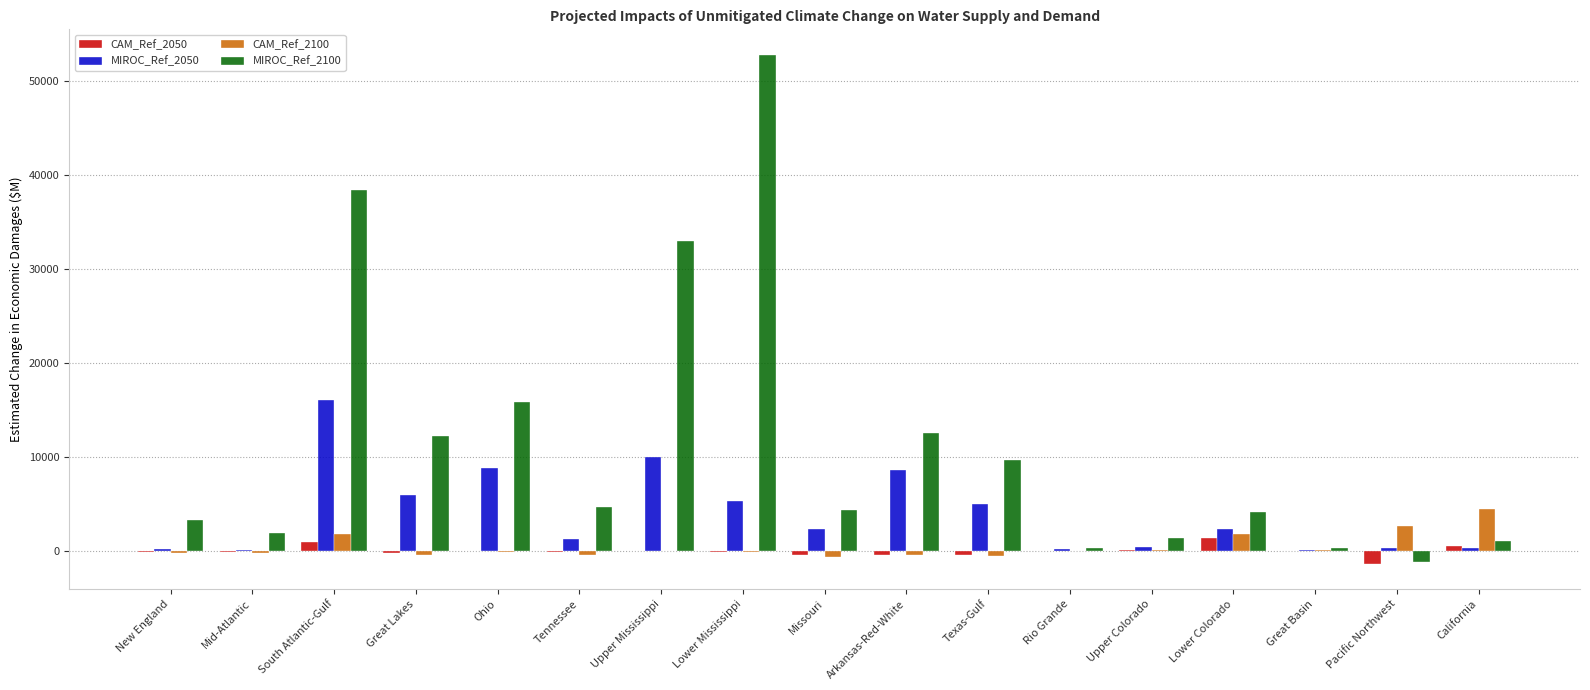

What is the total value across all series at Missouri?

5498